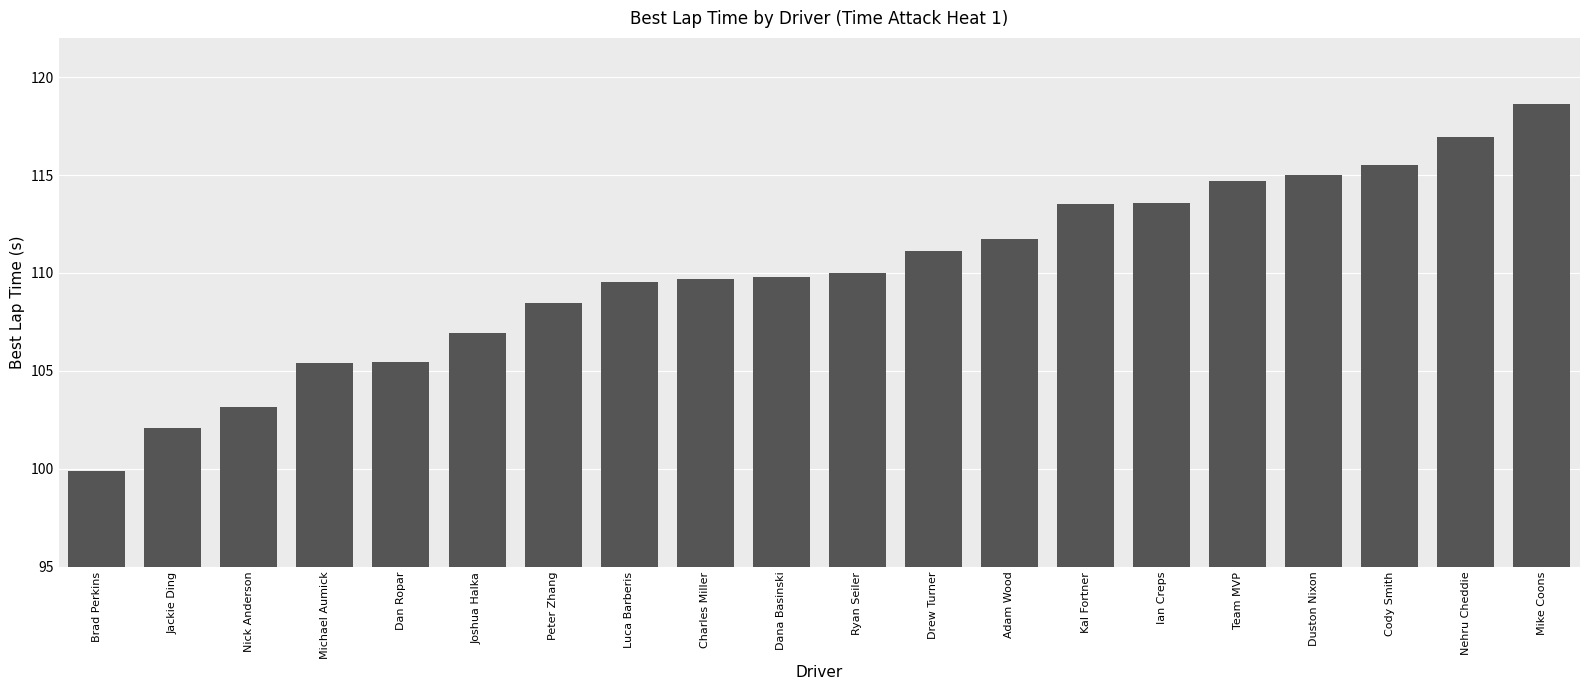

What is the label of the 3rd bar from the left?

Nick Anderson